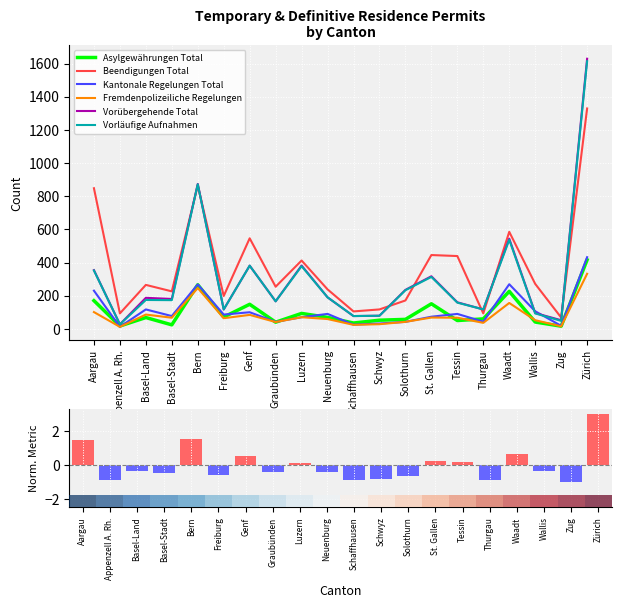

What is the lowest value of the Kantonale Regelungen Total series?

12